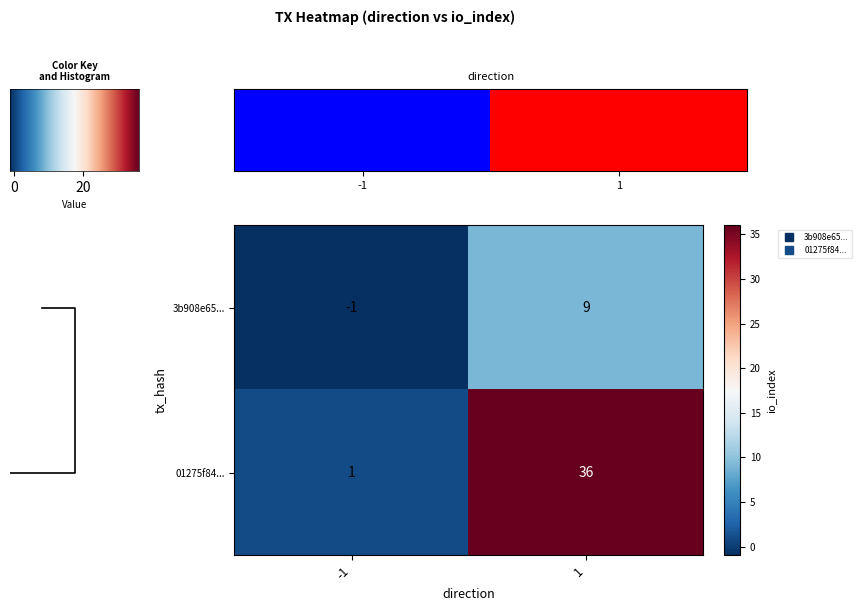

Rank the series by their maximum value, from highest to lowest.

01275f84..., 3b908e65...